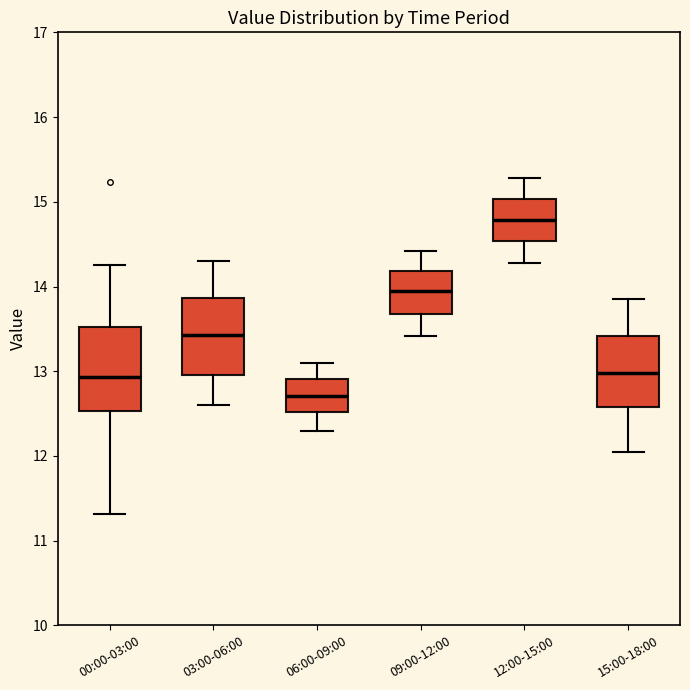

Which box has the lowest median line?

06:00-09:00